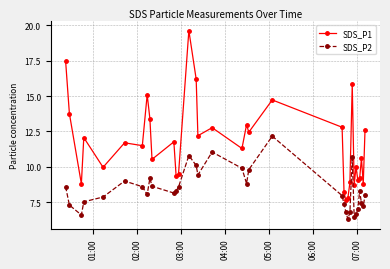

What is the value of the SDS_P2 point at the 12th from the left?

8.3